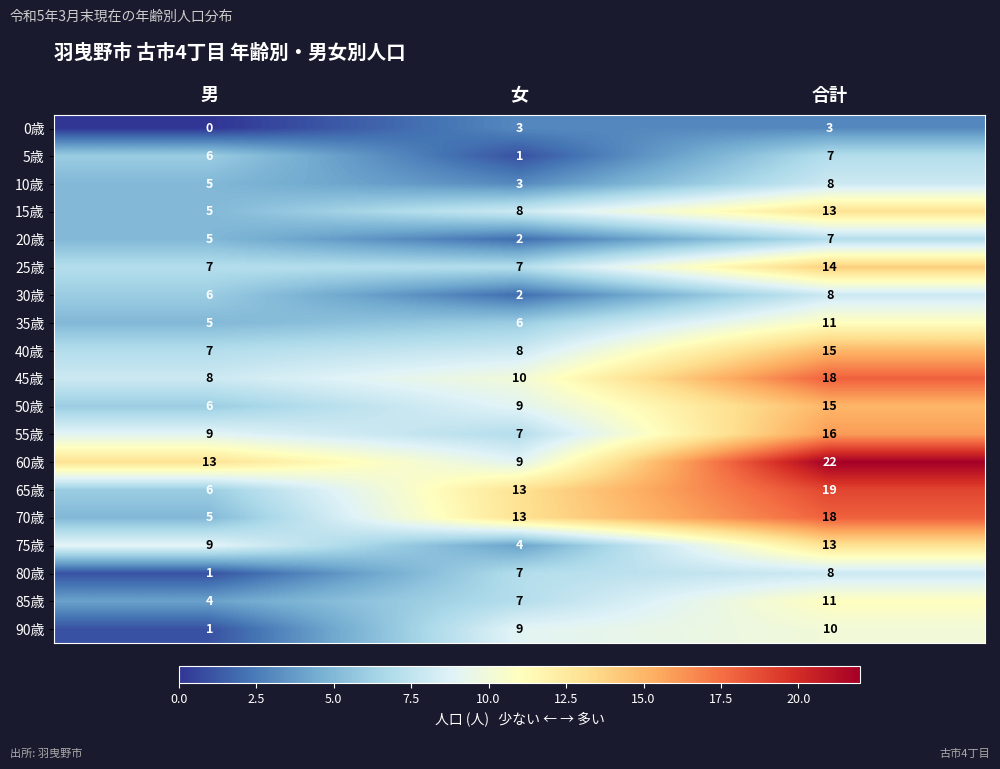

How many data points does each series have?

3